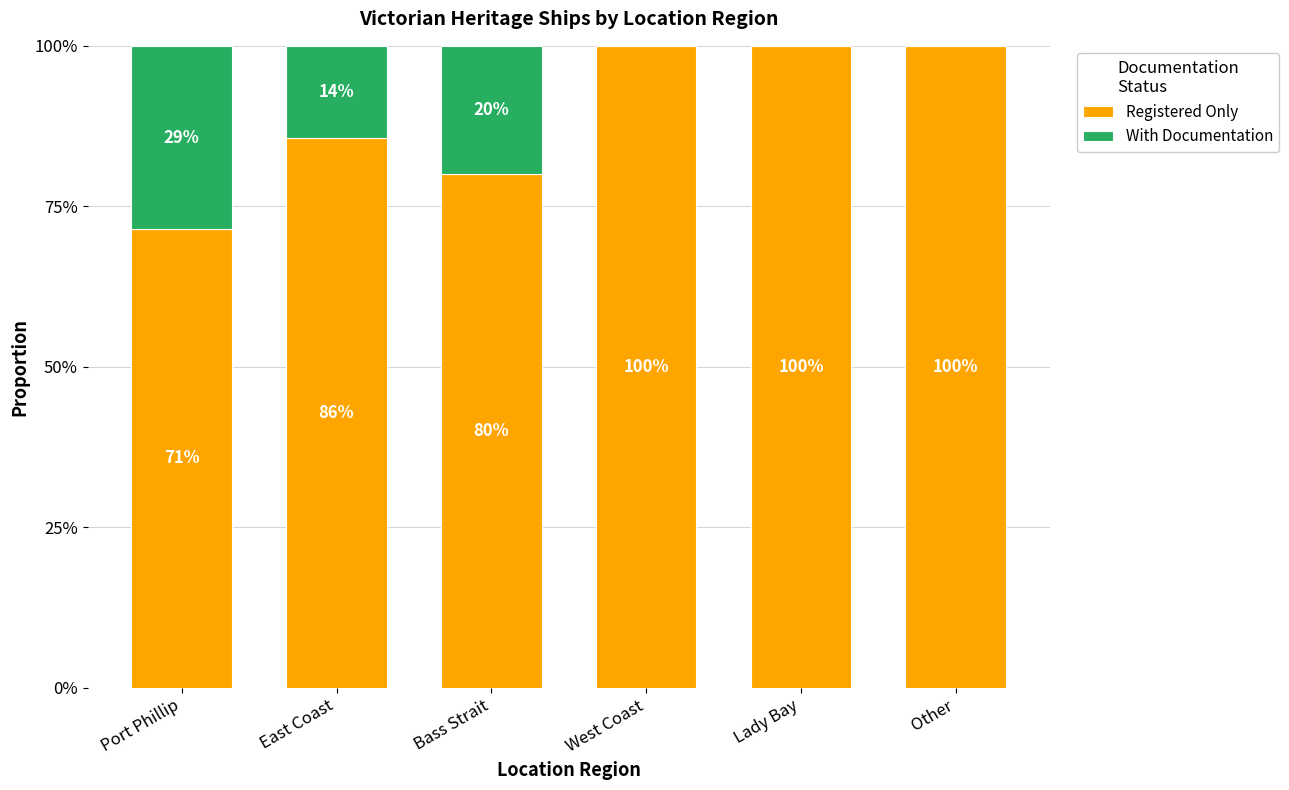

The Registered Only series shows 102.8 at Port Phillip. True or false?

False